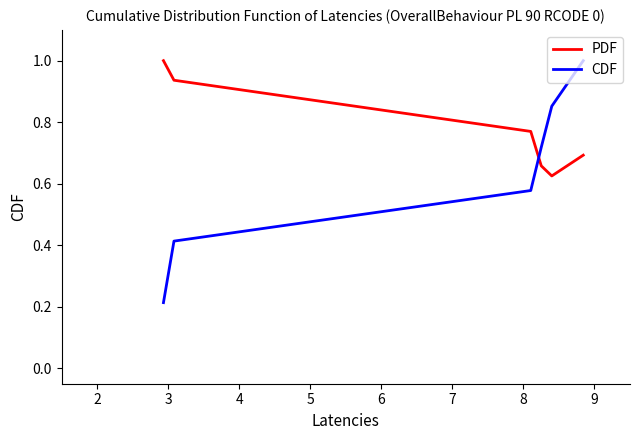

Which series has the widest spread of values?

CDF